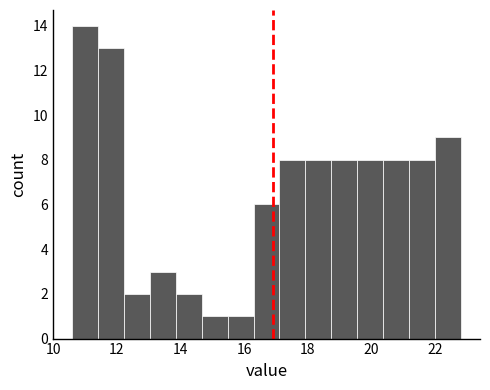

Reading left to right, list every bar in this chart as the range it spans on the x-axis followed by its height. Neither the bar edges nor the heights are printed on the chart, so give them approximately, as read against the axes.

10.6 to 11.4: 14
11.4 to 12.2: 13
12.2 to 13.0: 2
13.0 to 13.8: 3
13.8 to 14.6: 2
14.6 to 15.4: 1
15.4 to 16.2: 1
16.2 to 17.2: 6
17.2 to 18.0: 8
18.0 to 18.8: 8
18.8 to 19.6: 8
19.6 to 20.4: 8
20.4 to 21.2: 8
21.2 to 22.0: 8
22.0 to 22.8: 9